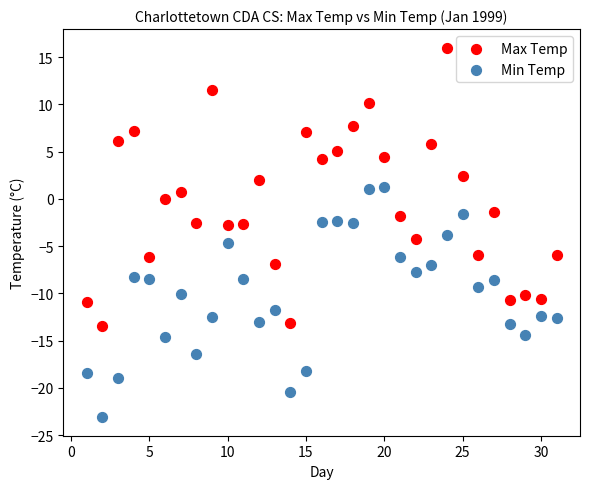

What are all the series names shown in the legend?

Max Temp, Min Temp